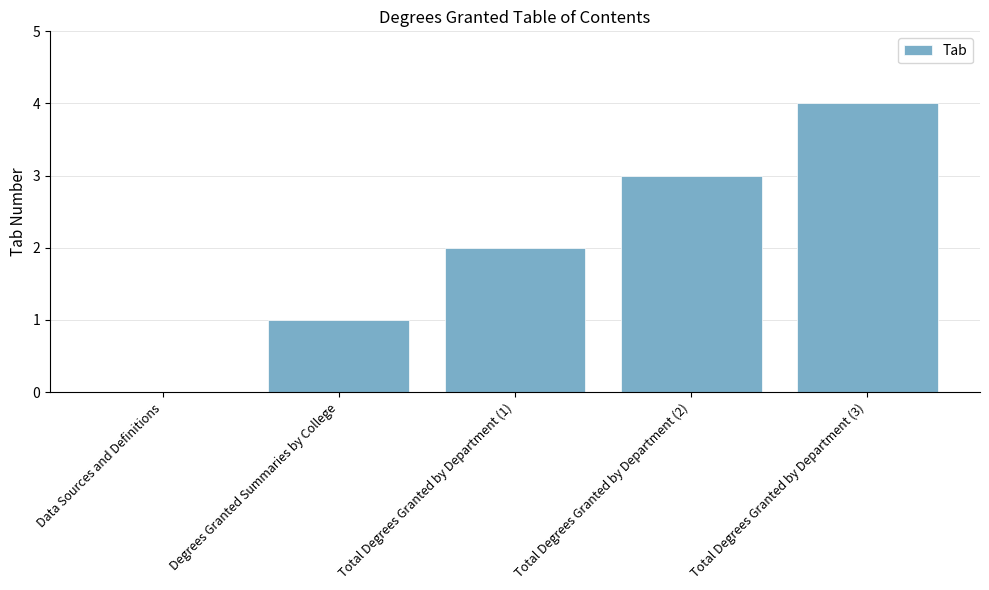

Count the values in the range 1 to 3.

3